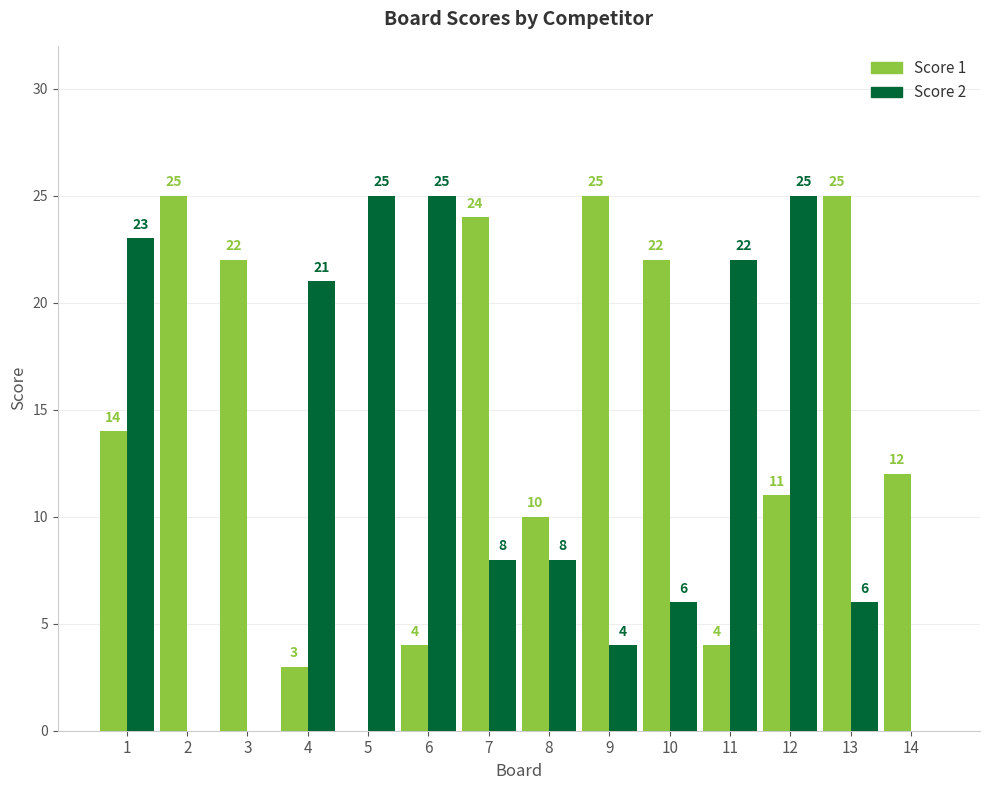

Read the Score 1 value at 11.

4